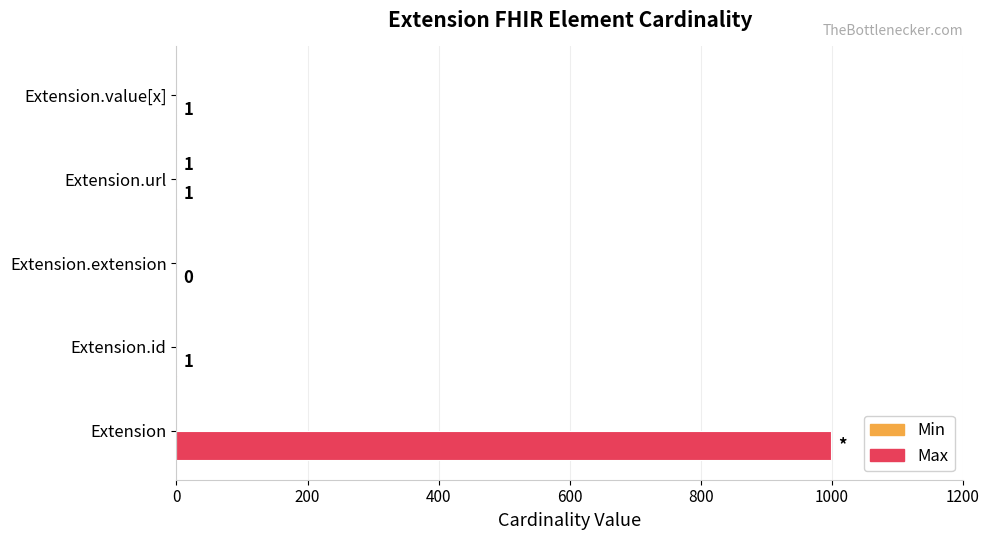

The value of Max at Extension.extension is 0. True or false?

True